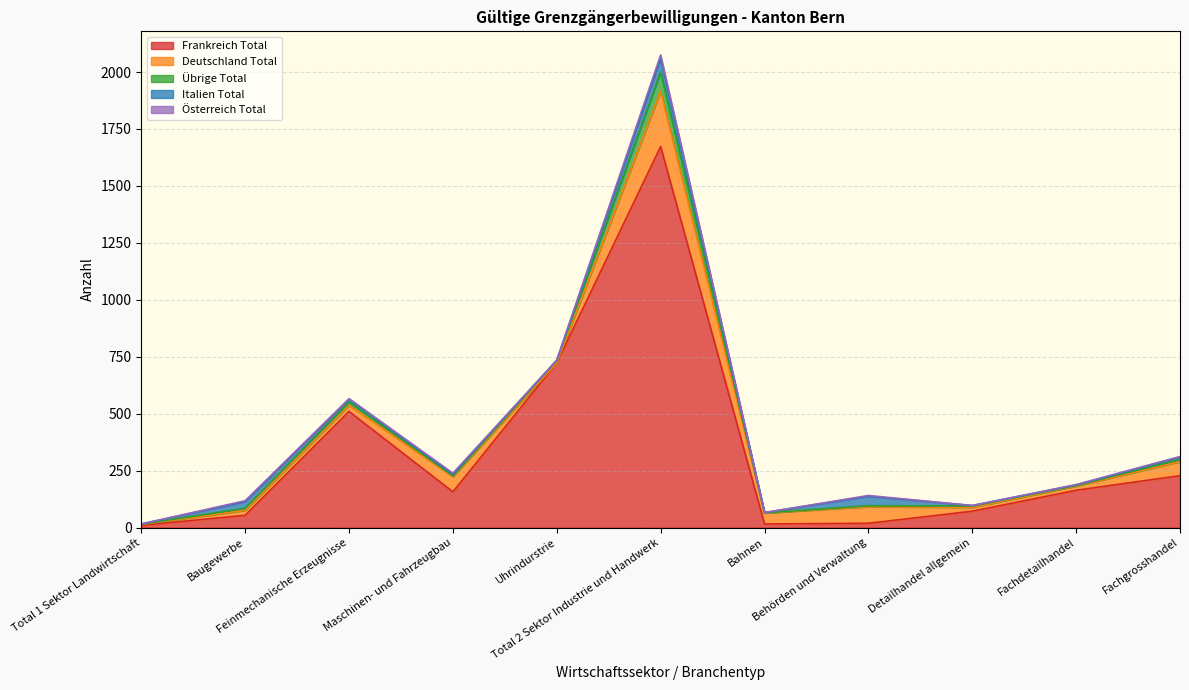

Which series has the largest range (max minus min)?

Frankreich Total